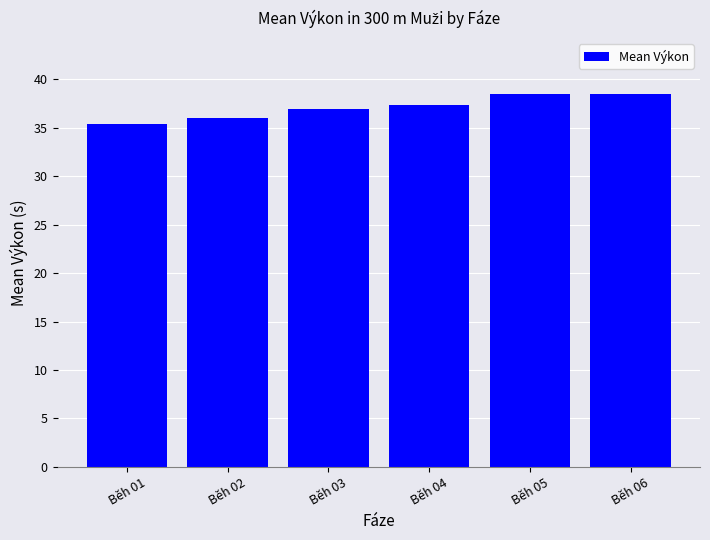

True or false: the data shows 37.4 at Běh 04.

True